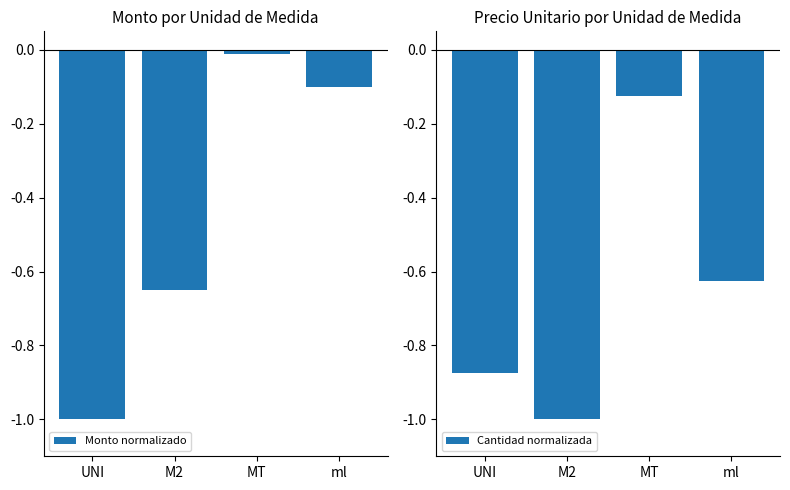

Which series has the largest total across all categories?

Monto normalizado